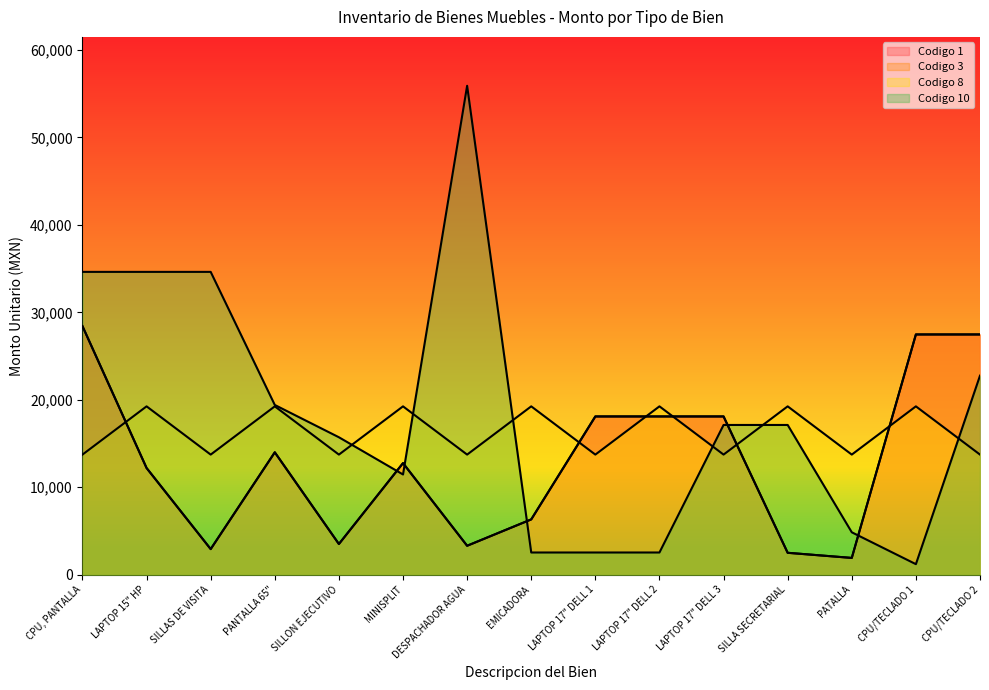

How many intersections are there between Codigo 10 and Codigo 1?

5